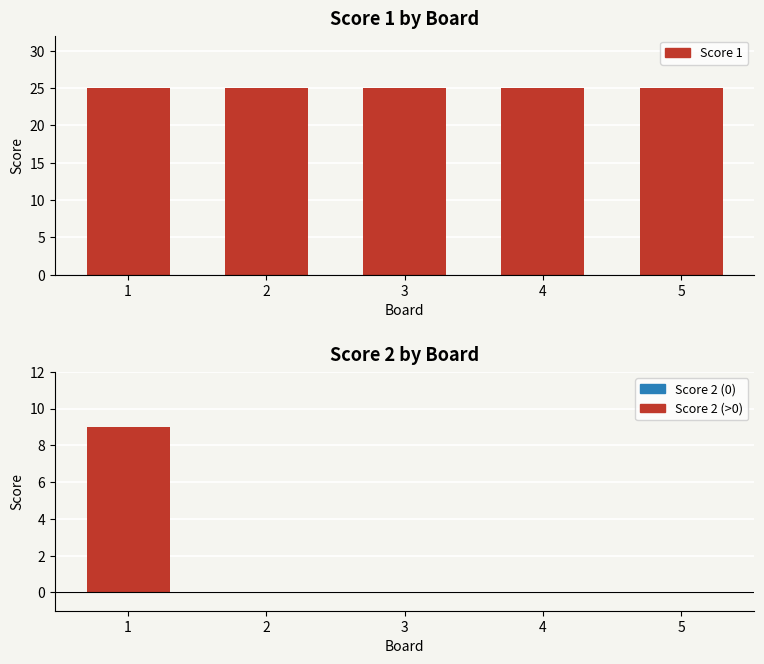

What is the total value across all series at 5?

25